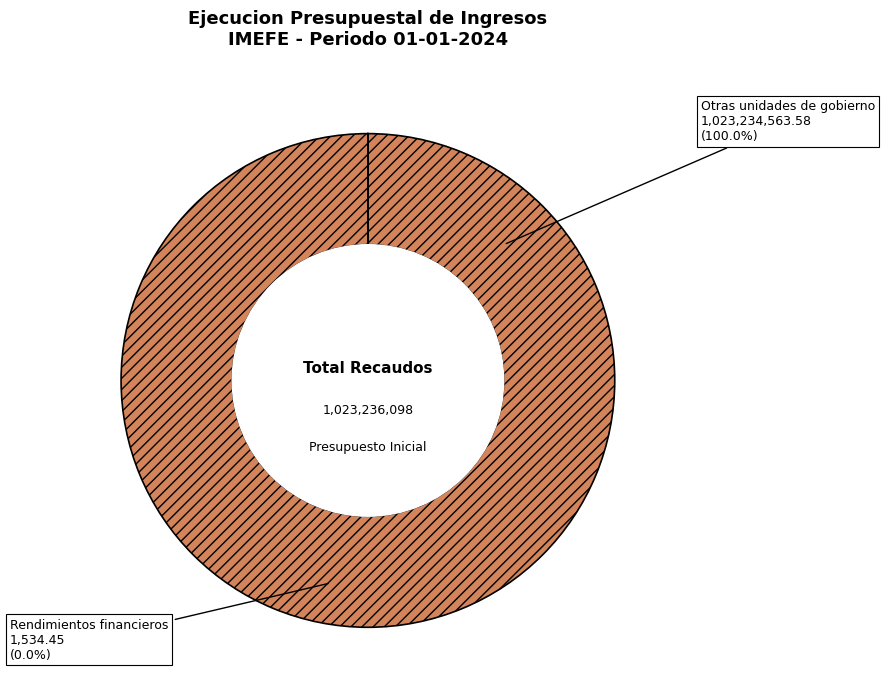

How many segments does this pie chart have?

2